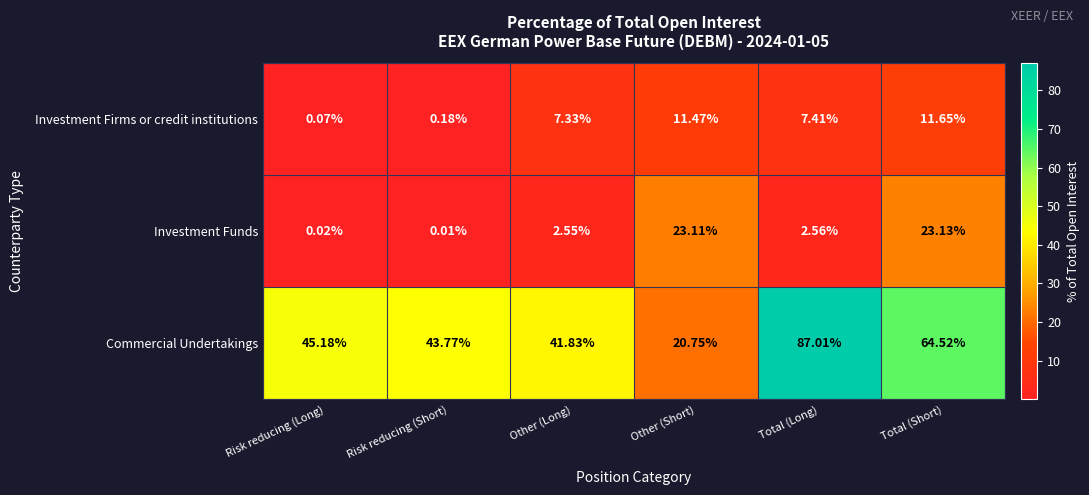

How many data points does each series have?

6